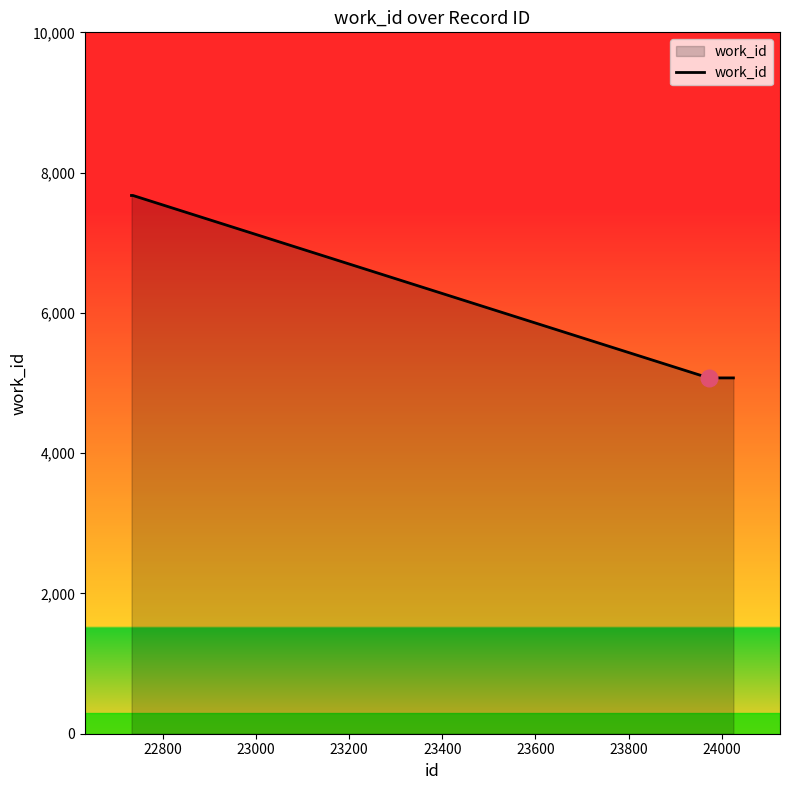

What is the minimum value shown in the chart?

5073